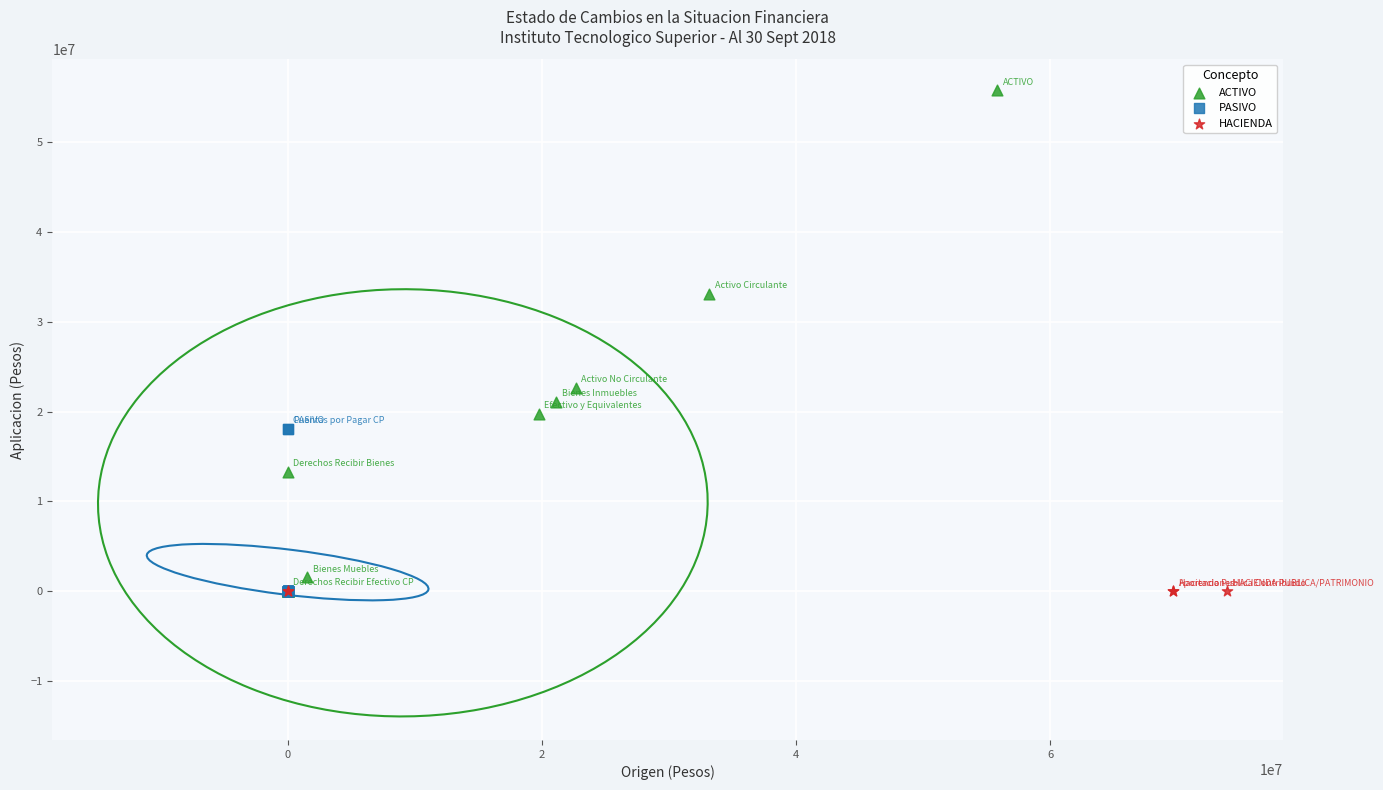

Which series reaches the maximum Y coordinate?

ACTIVO